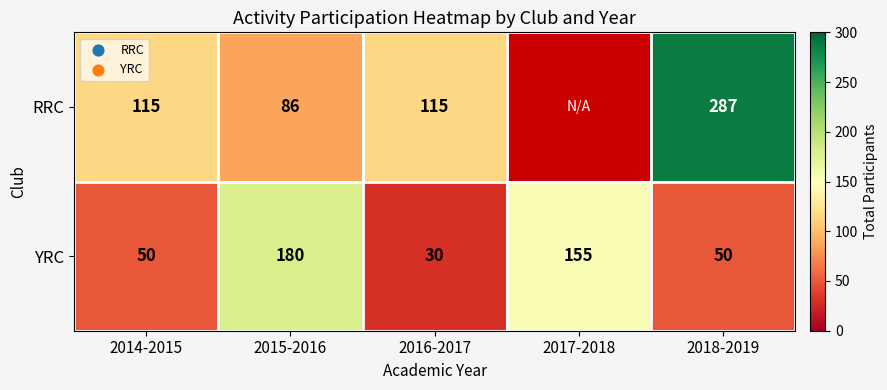

The RRC series shows 64.9 at 2014-2015. True or false?

False